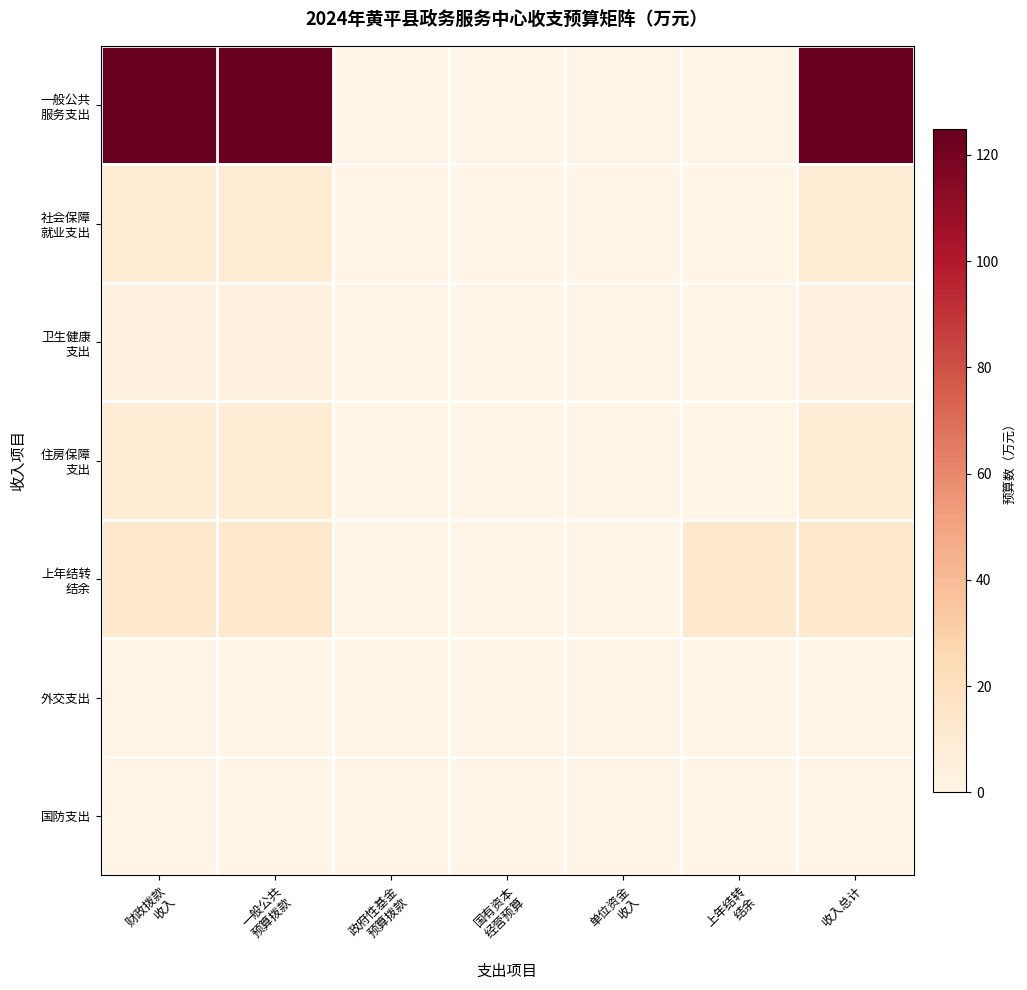

Rank the series by their maximum value, from highest to lowest.

一般公共 服务支出, 上年结转 结余, 社会保障 就业支出, 住房保障 支出, 卫生健康 支出, 外交支出, 国防支出